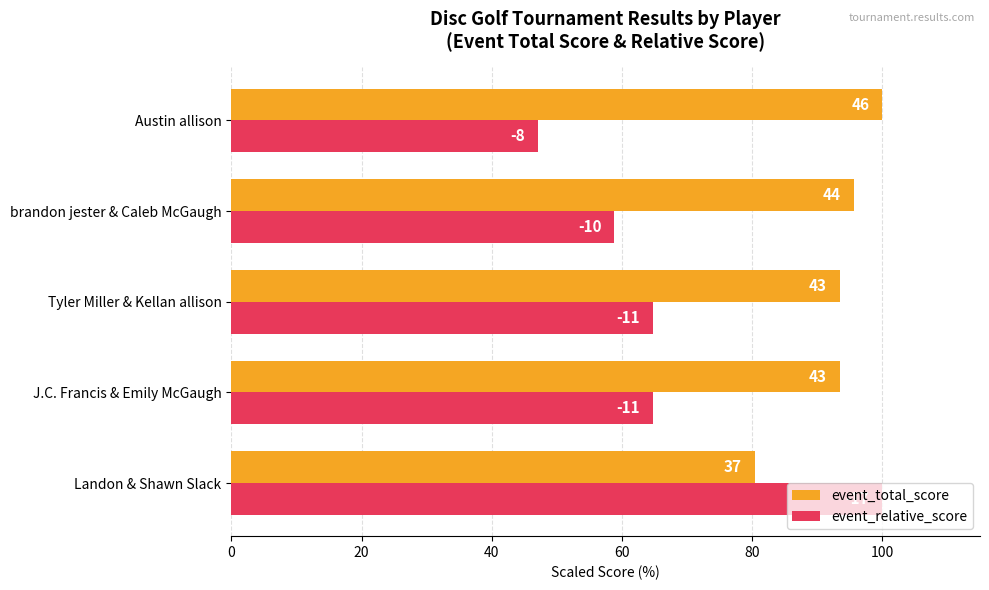

What is the greatest value displayed?

100.0